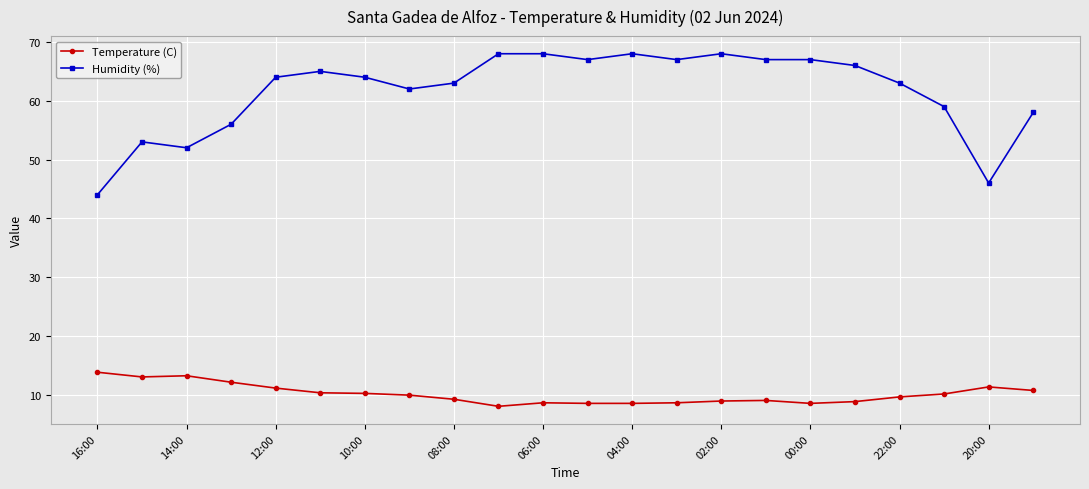

True or false: Temperature (C) has more than 0 points higher than both neighbors.

True